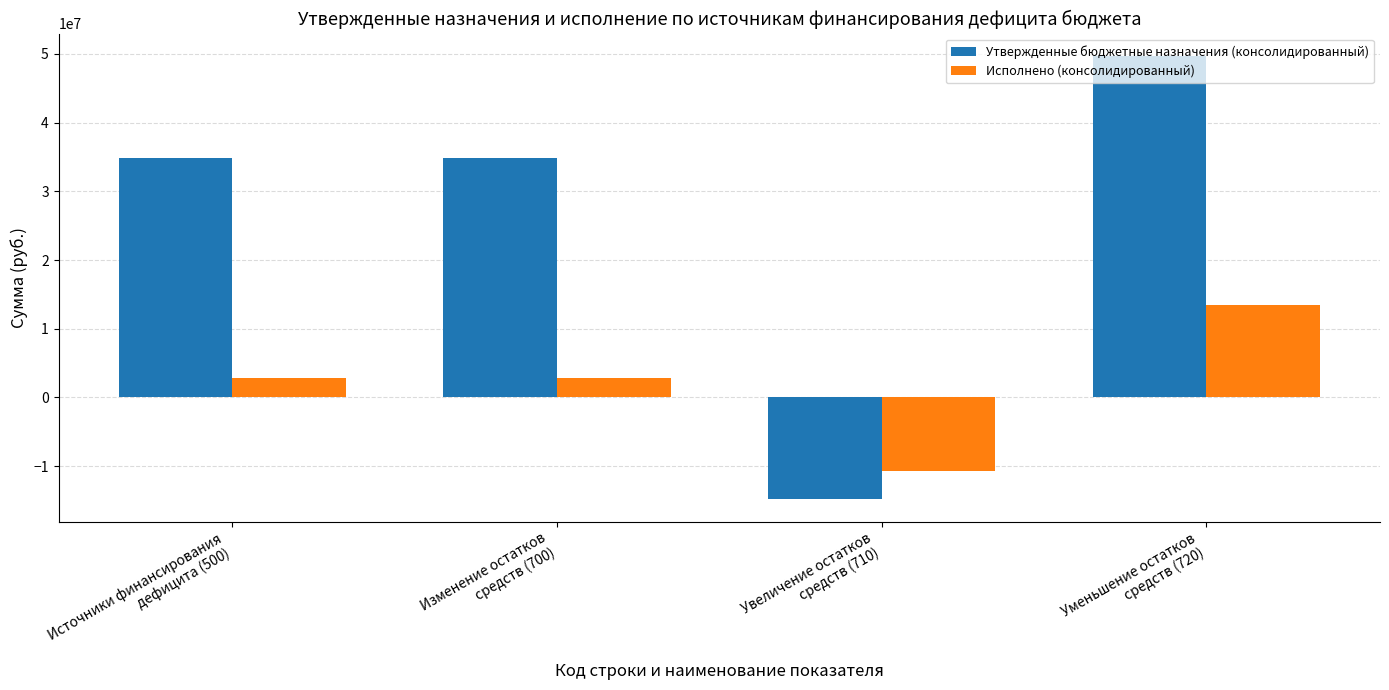

How many negative values does the Утвержденные бюджетные назначения (консолидированный) series have?

1